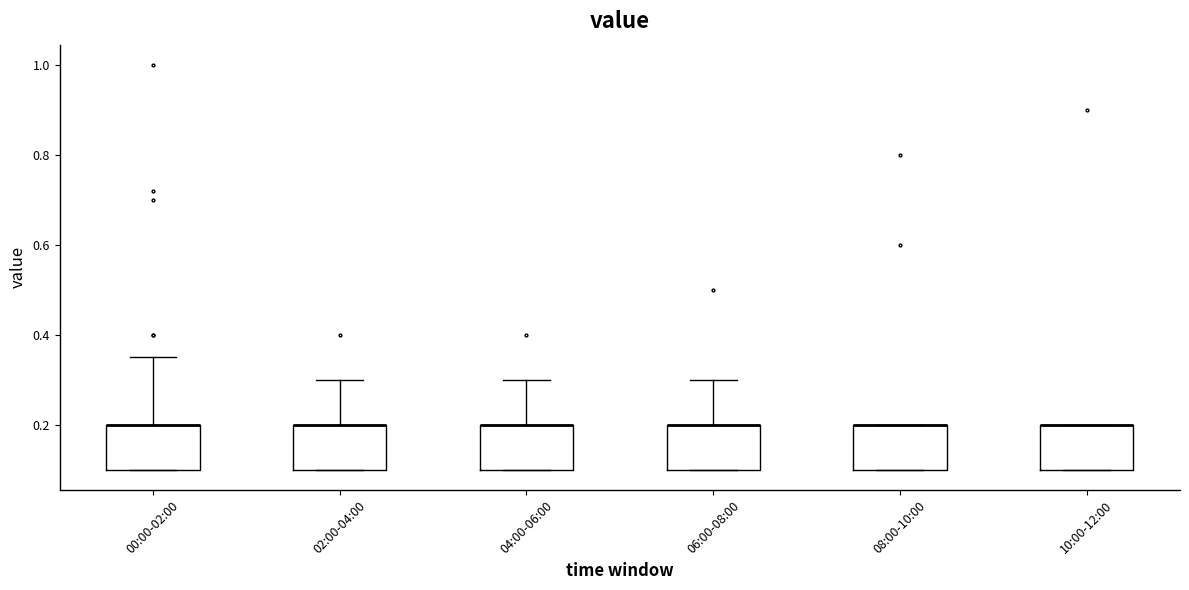

Reading left to right, transcribe this box plot: for each box, give where its median line is, the range the box spans, and where its two whiskers end, as read against the y-axis. The values are not printed on the chart, so give them approximately, as read against the axis.

00:00-02:00: median 0.20 (drawn on the box's upper edge), box 0.10 to 0.20, whiskers 0.10 to 0.36
02:00-04:00: median 0.20 (drawn on the box's upper edge), box 0.10 to 0.20, whiskers 0.10 to 0.30
04:00-06:00: median 0.20 (drawn on the box's upper edge), box 0.10 to 0.20, whiskers 0.10 to 0.30
06:00-08:00: median 0.20 (drawn on the box's upper edge), box 0.10 to 0.20, whiskers 0.10 to 0.30
08:00-10:00: median 0.20 (drawn on the box's upper edge), box 0.10 to 0.20, whiskers 0.10 to 0.20
10:00-12:00: median 0.20 (drawn on the box's upper edge), box 0.10 to 0.20, whiskers 0.10 to 0.20